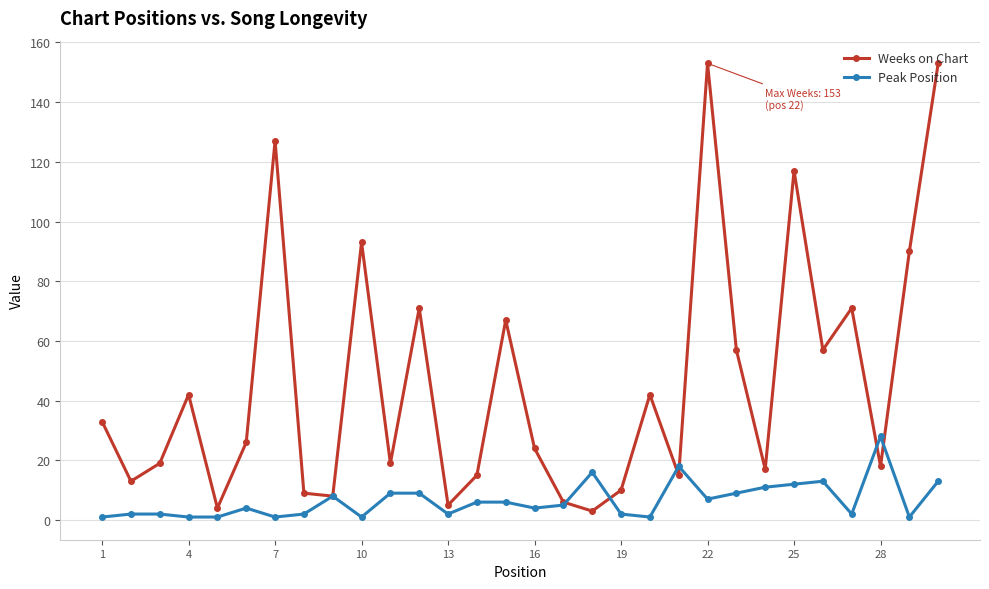

List the series in order of their peak value, highest first.

Weeks on Chart, Peak Position